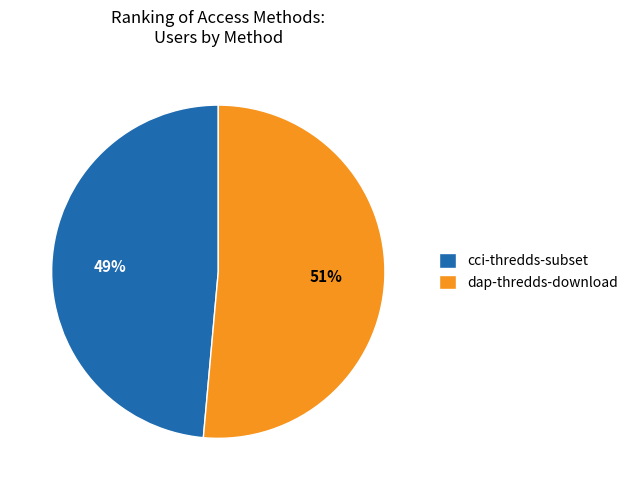

To the nearest percent, what percentage of the pie is cci-thredds-subset?

49%